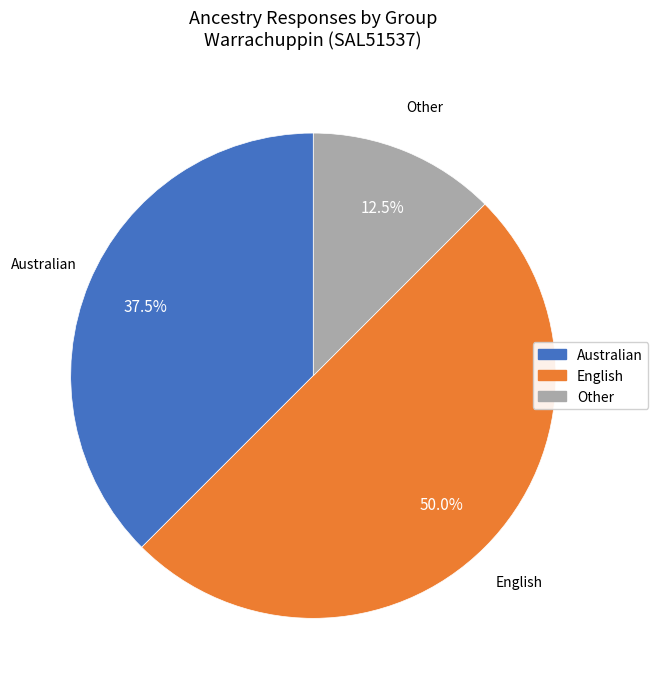

Count the number of slices in the pie.

3